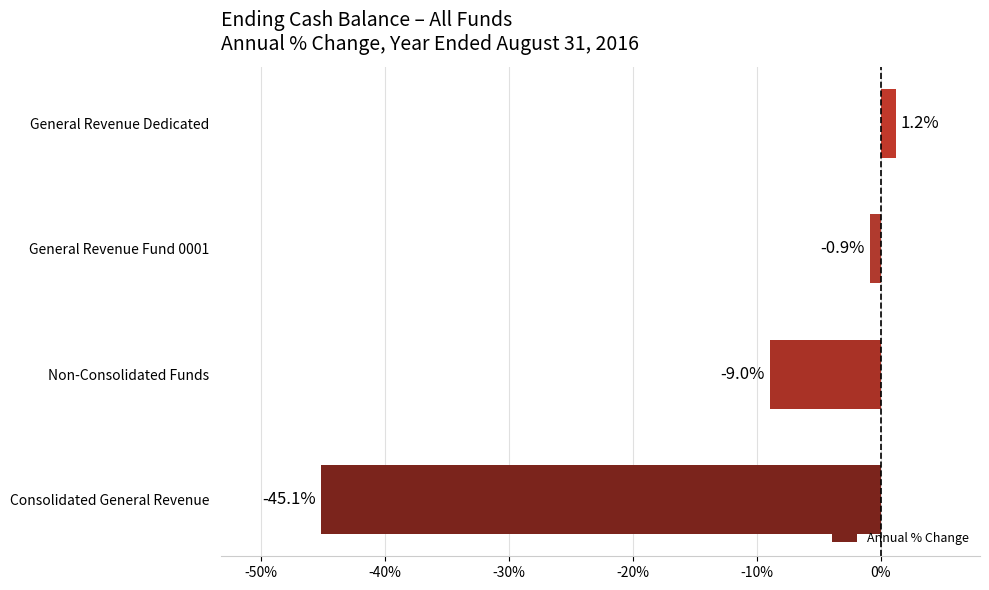

The value at Consolidated General Revenue is -59.3. True or false?

False